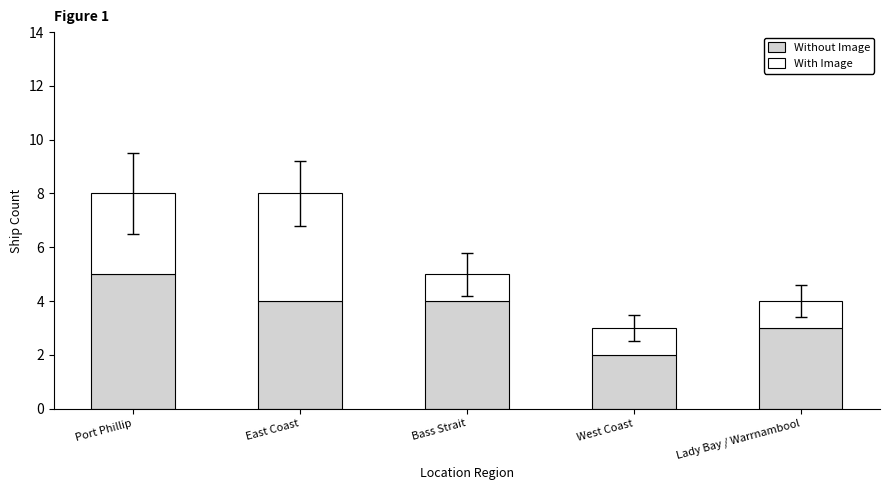

At which label does Without Image reach its minimum?

West Coast